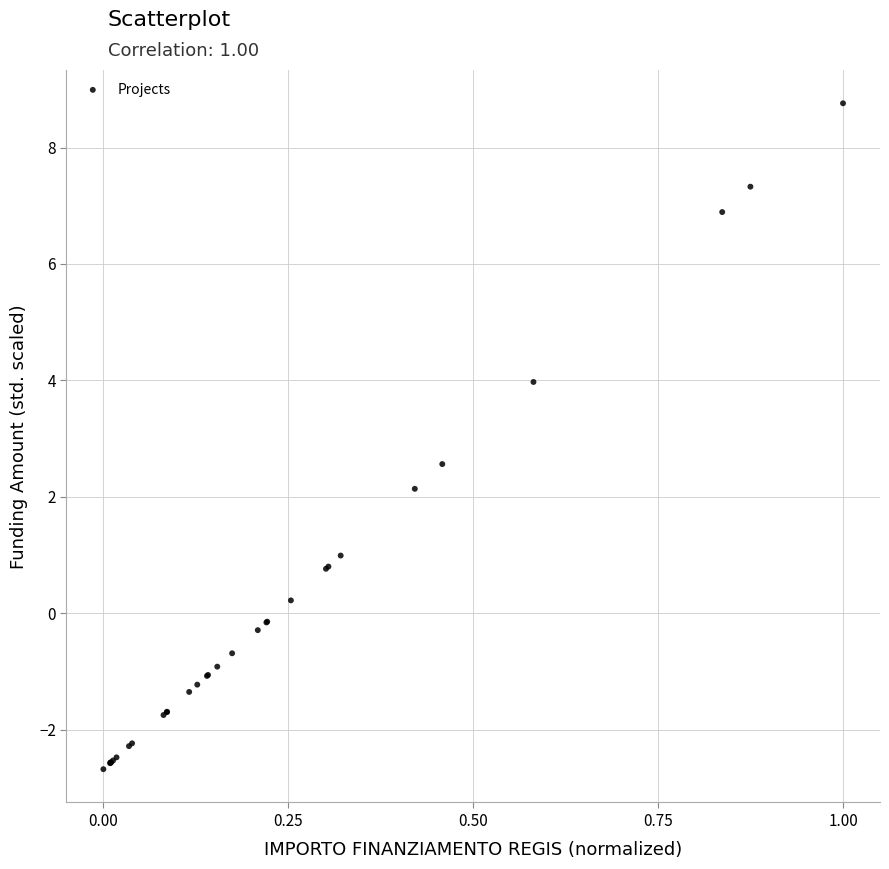

What Y value in the scatter plot is closest to 3?

2.6